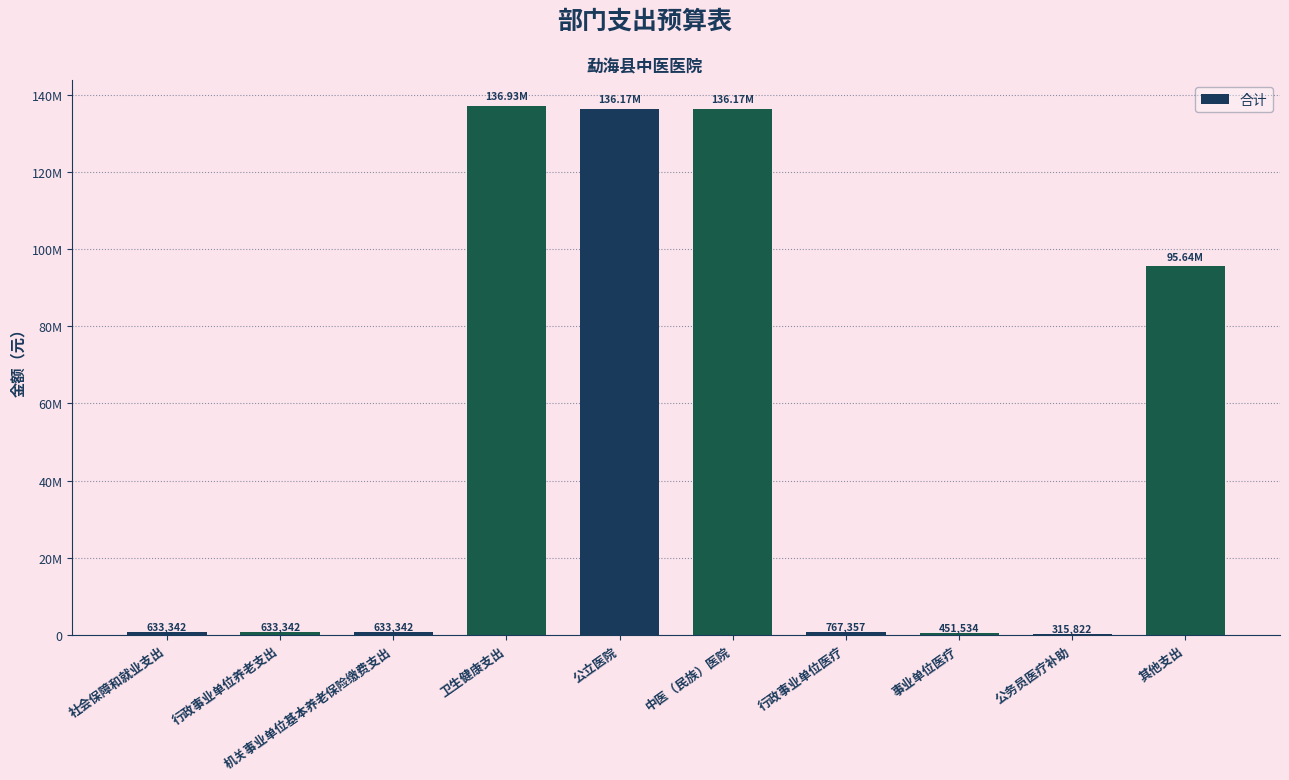

What is the change in value from 行政事业单位养老支出 to 行政事业单位医疗?

+134015.0